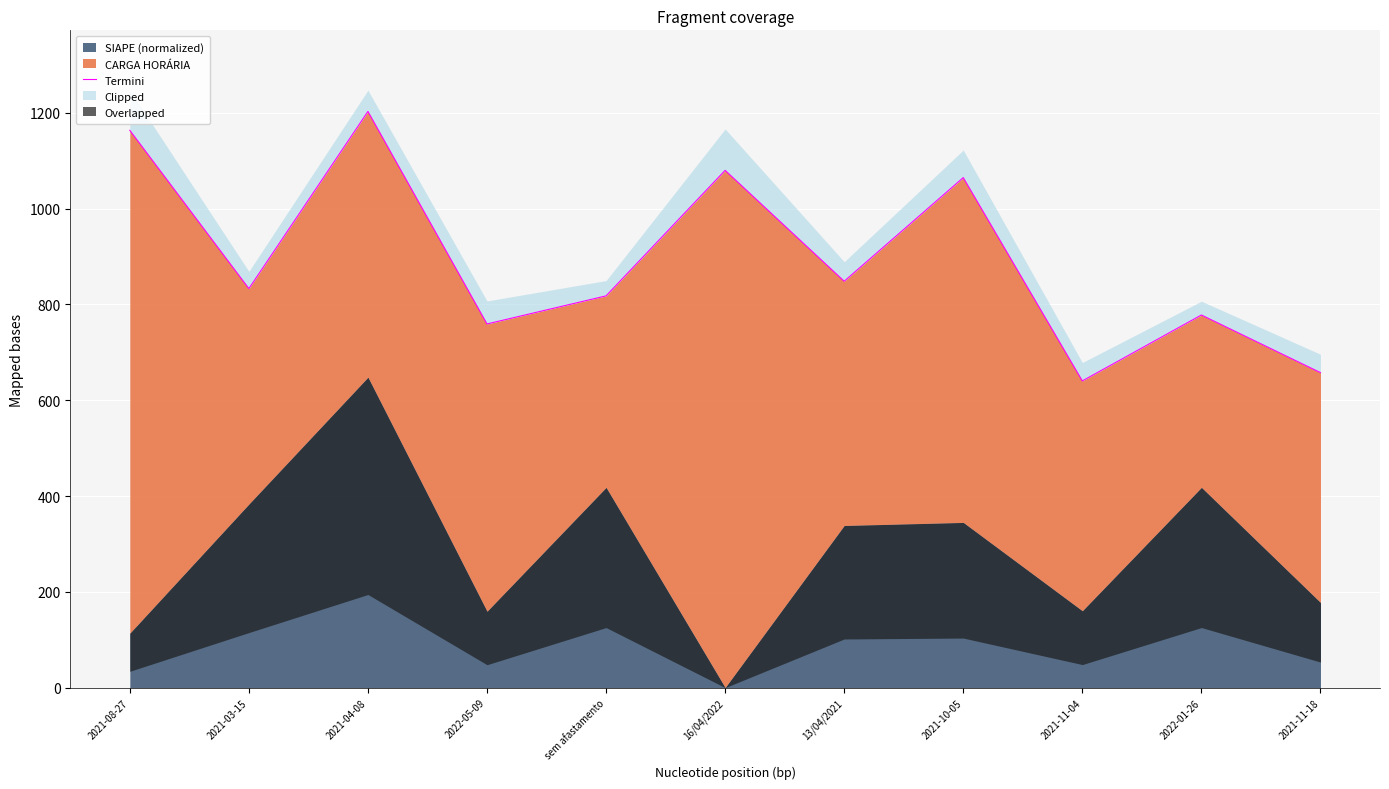

Does the chart display data point markers on the line(s)?

No